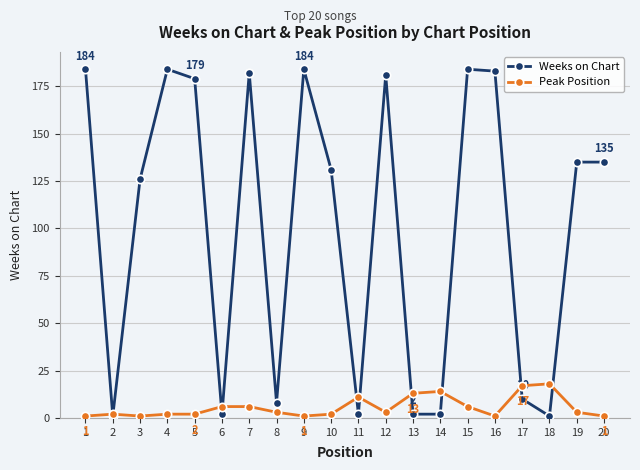

What is the maximum value for Weeks on Chart?

184